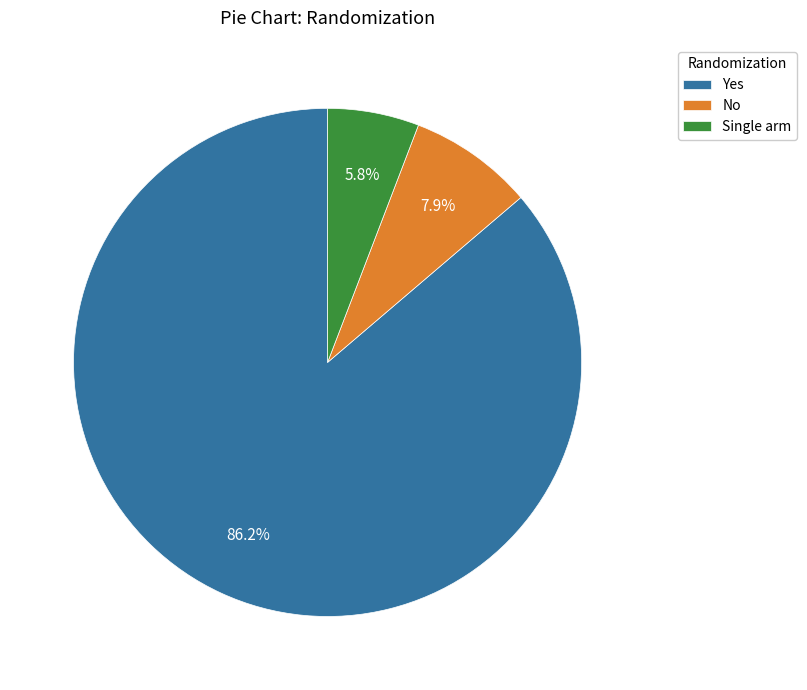

Which has a higher value, Yes or No?

Yes